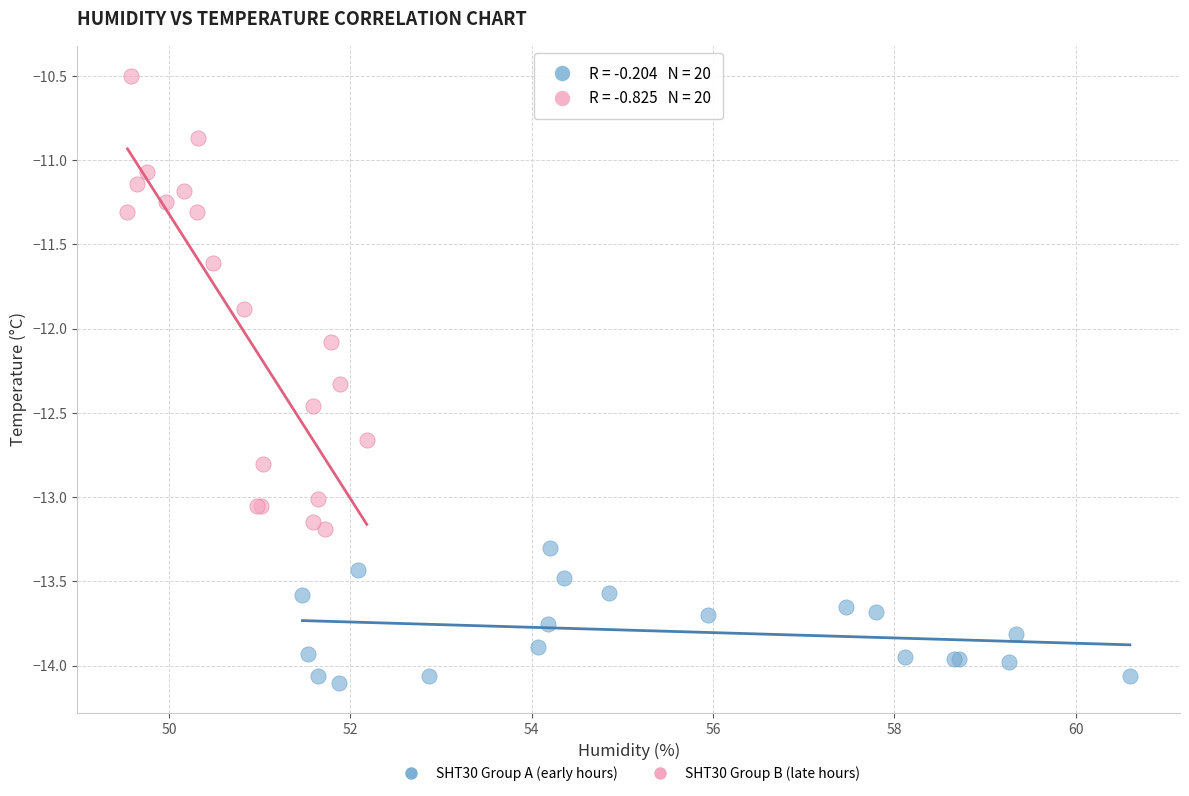

Which series has the largest Y range (max minus min)?

SHT30 Group B (late hours)